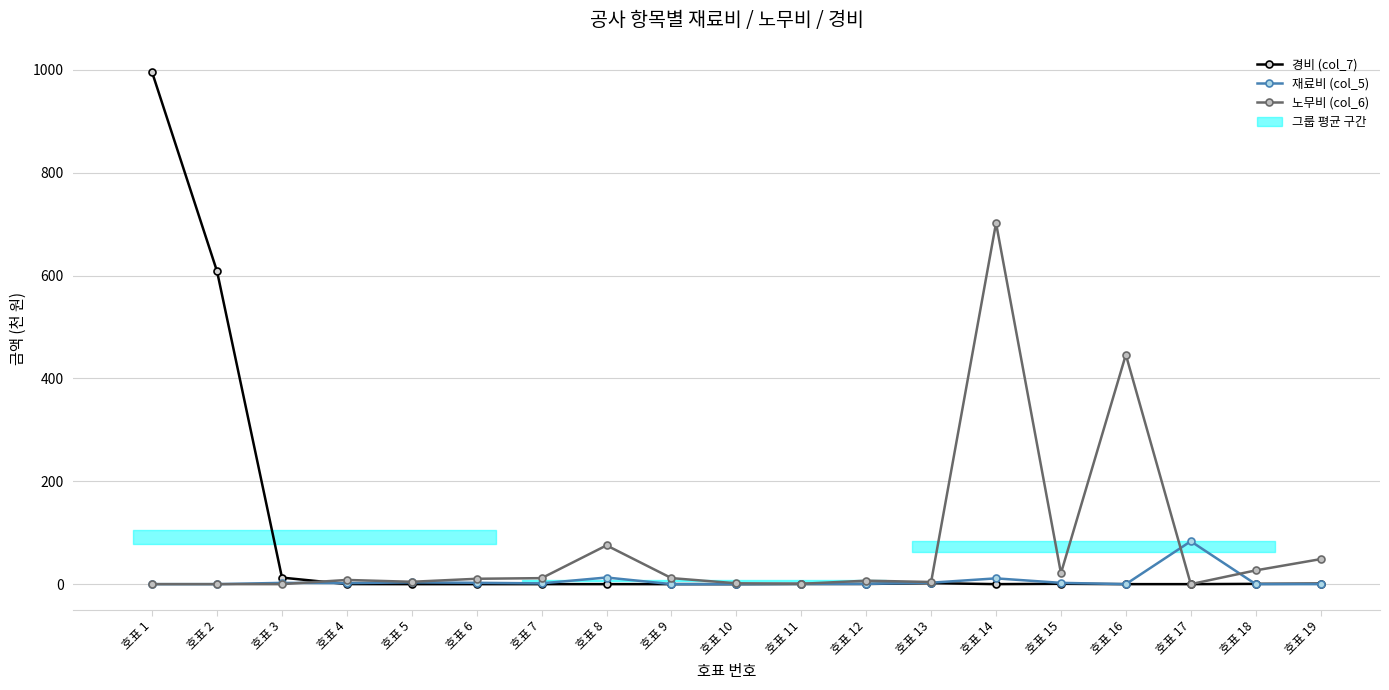

Where do 경비 (col_7) and 재료비 (col_5) first cross each other?

호표 3 and 호표 4